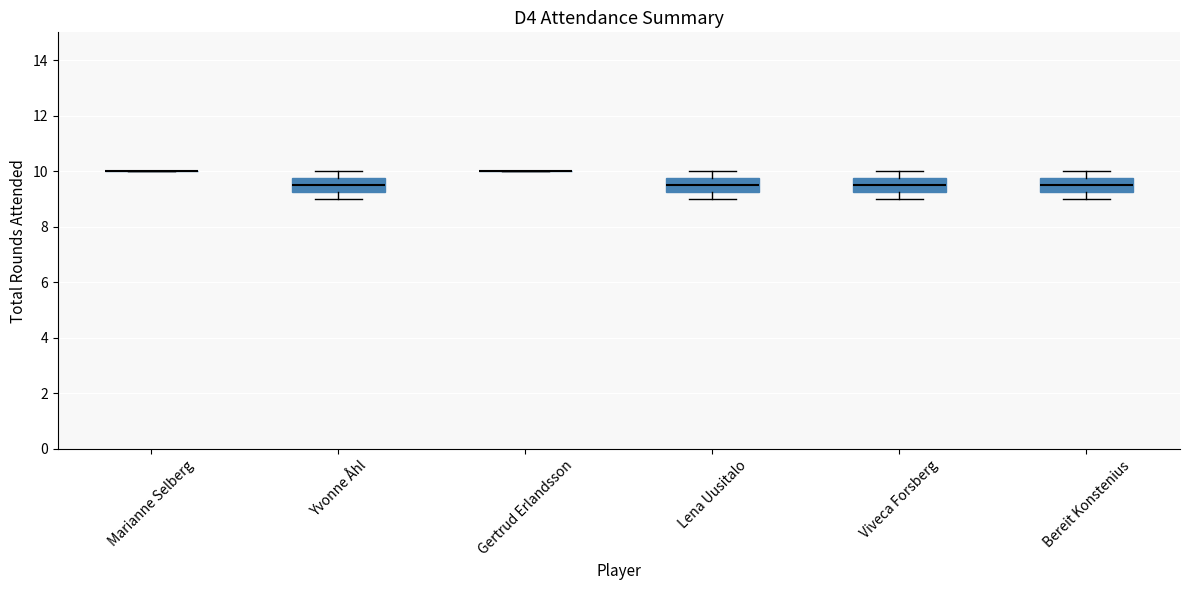

Reading left to right, transcribe this box plot: for each box, give where its median line is, the range the box spans, and where its two whiskers end, as read against the y-axis. The values are not printed on the chart, so give them approximately, as read against the axis.

Marianne Selberg: box collapsed to a line at 10.0, whiskers 10.0 to 10.0
Yvonne Åhl: median 9.6, box 9.2 to 9.8, whiskers 9.0 to 10.0
Gertrud Erlandsson: box collapsed to a line at 10.0, whiskers 10.0 to 10.0
Lena Uusitalo: median 9.6, box 9.2 to 9.8, whiskers 9.0 to 10.0
Viveca Forsberg: median 9.6, box 9.2 to 9.8, whiskers 9.0 to 10.0
Bereit Konstenius: median 9.6, box 9.2 to 9.8, whiskers 9.0 to 10.0